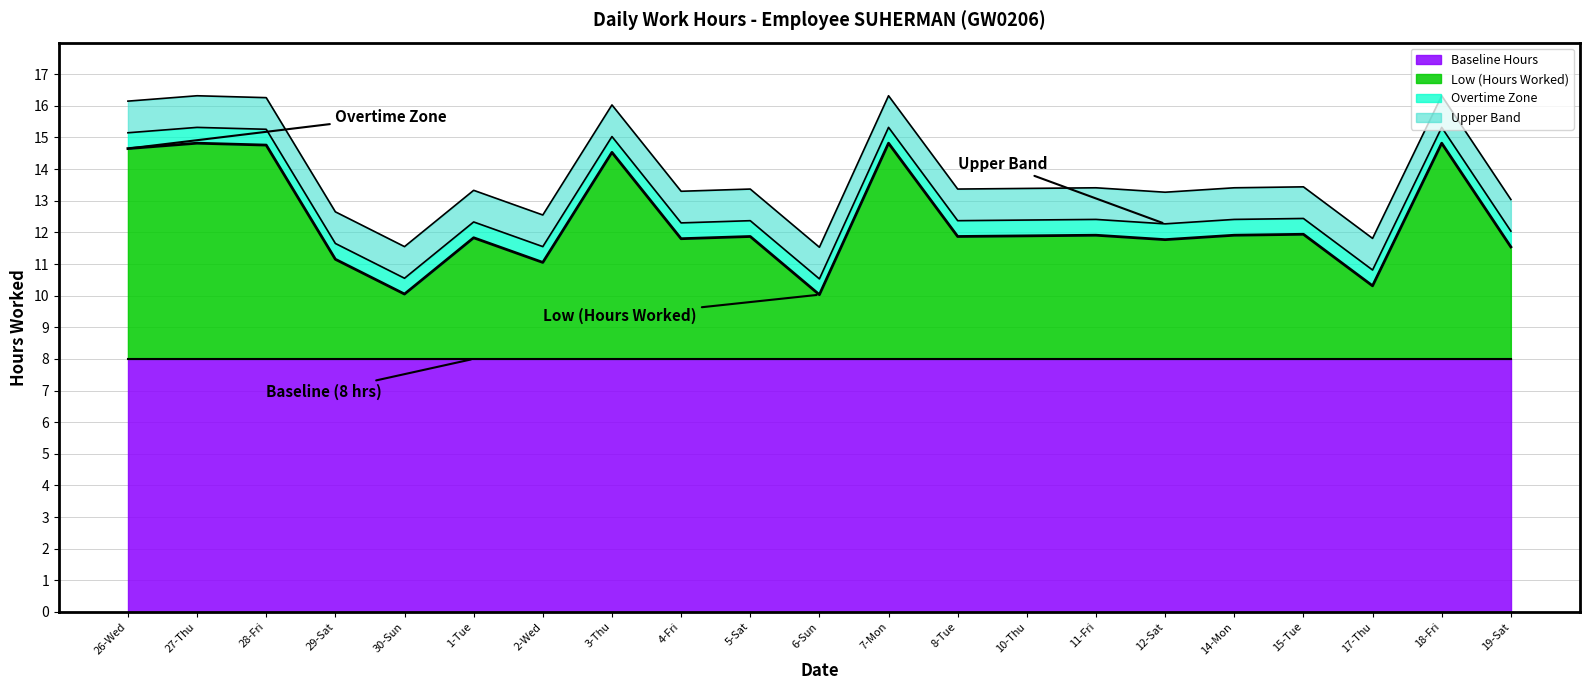

How many lines are shown in the chart?

4